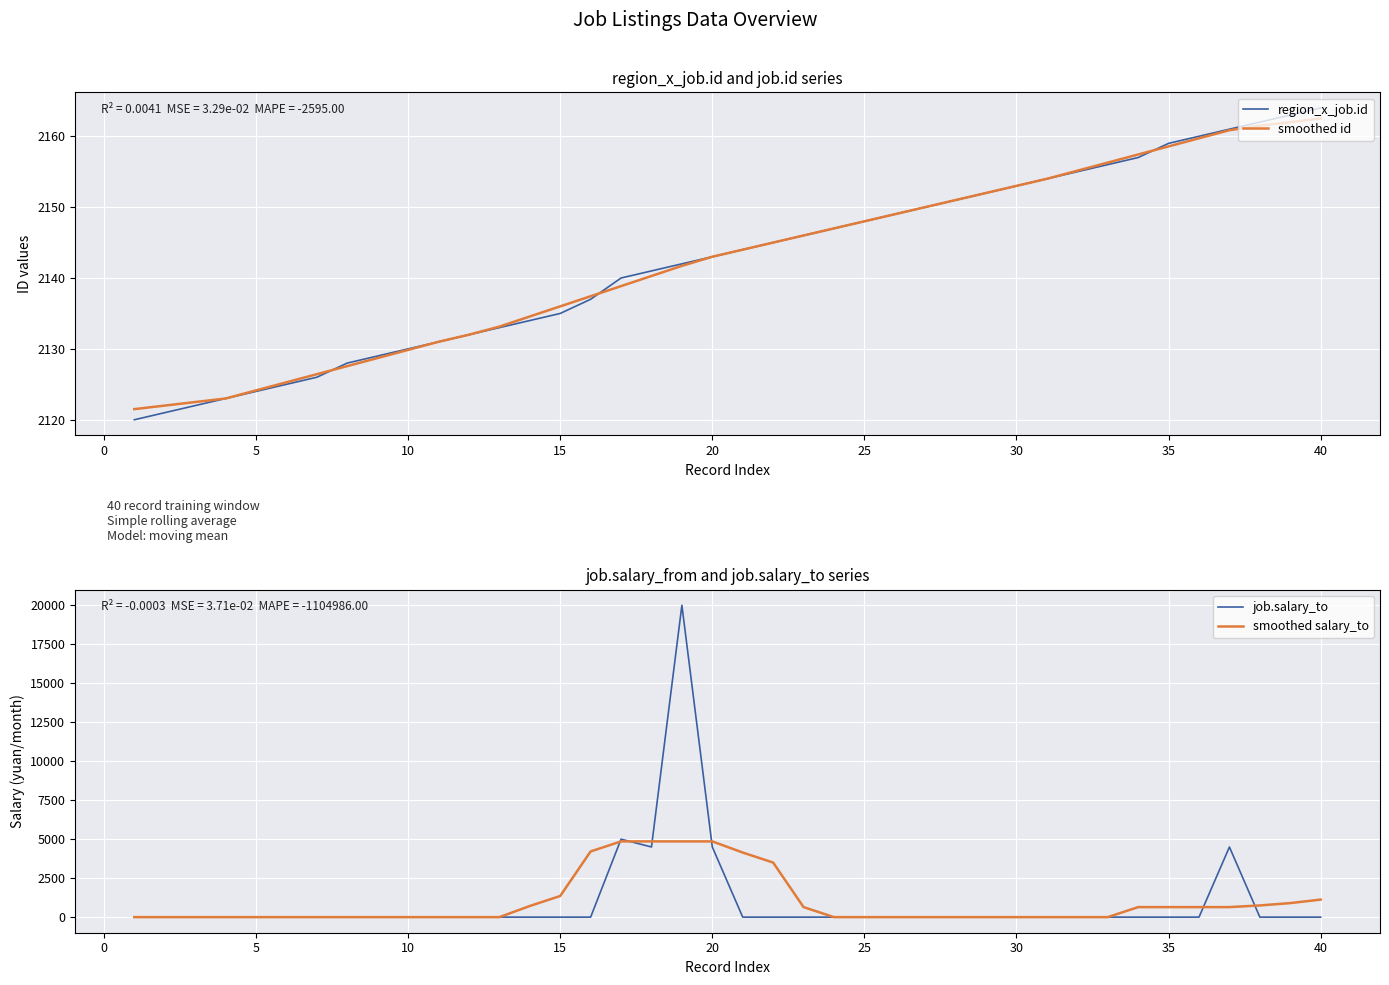

What is the minimum value for smoothed id?

2121.5